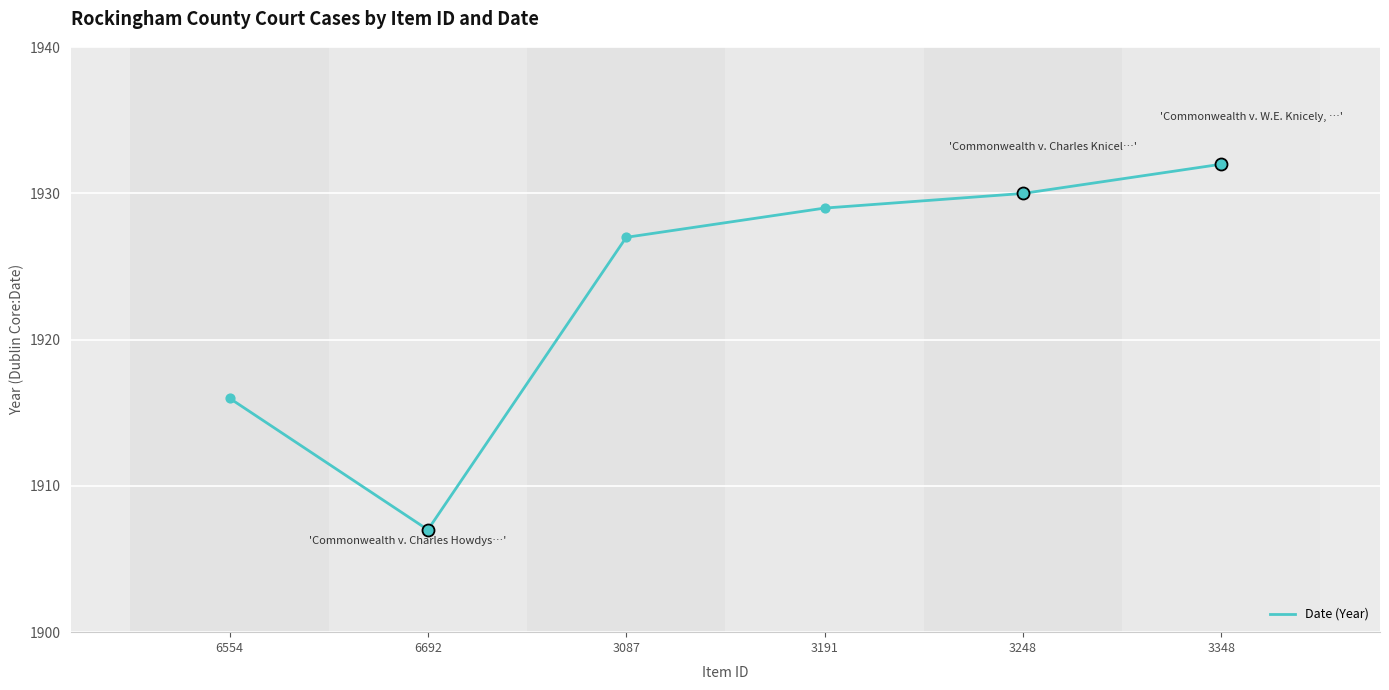

What is the change in value from 3191 to 3248?

+1